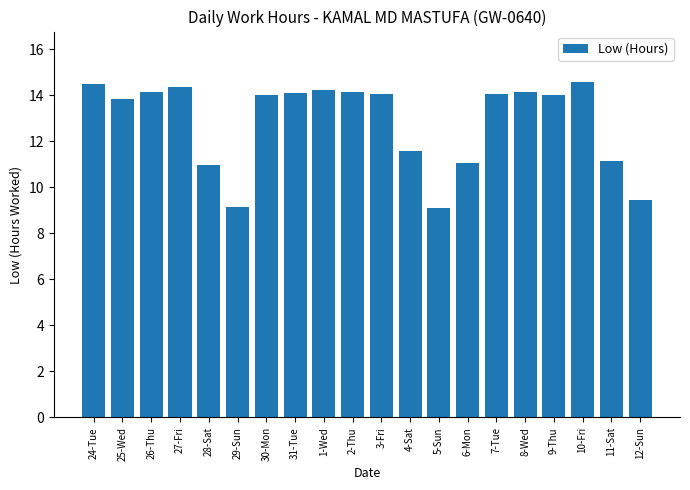

What is the sum of all values?

256.8